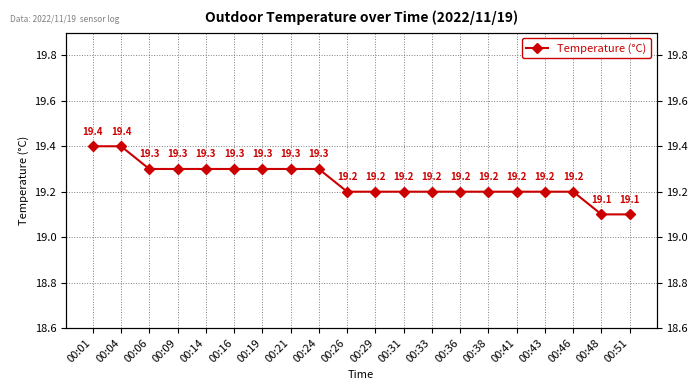

Reading left to right, what are all the values shown in this chart?

19.4	19.4	19.3	19.3	19.3	19.3	19.3	19.3	19.3	19.2	19.2	19.2	19.2	19.2	19.2	19.2	19.2	19.2	19.1	19.1